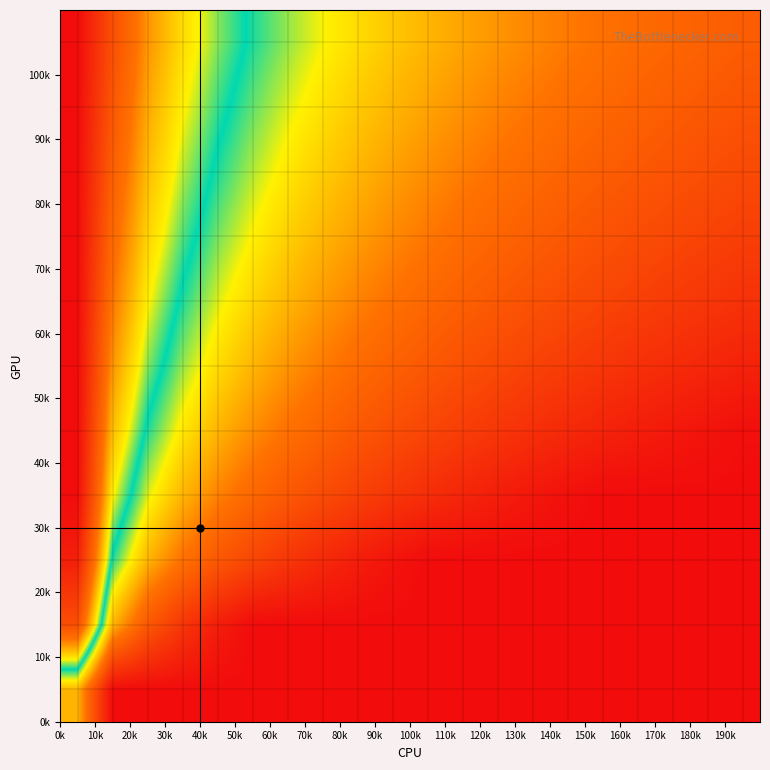

How many categories are shown in the chart?

20